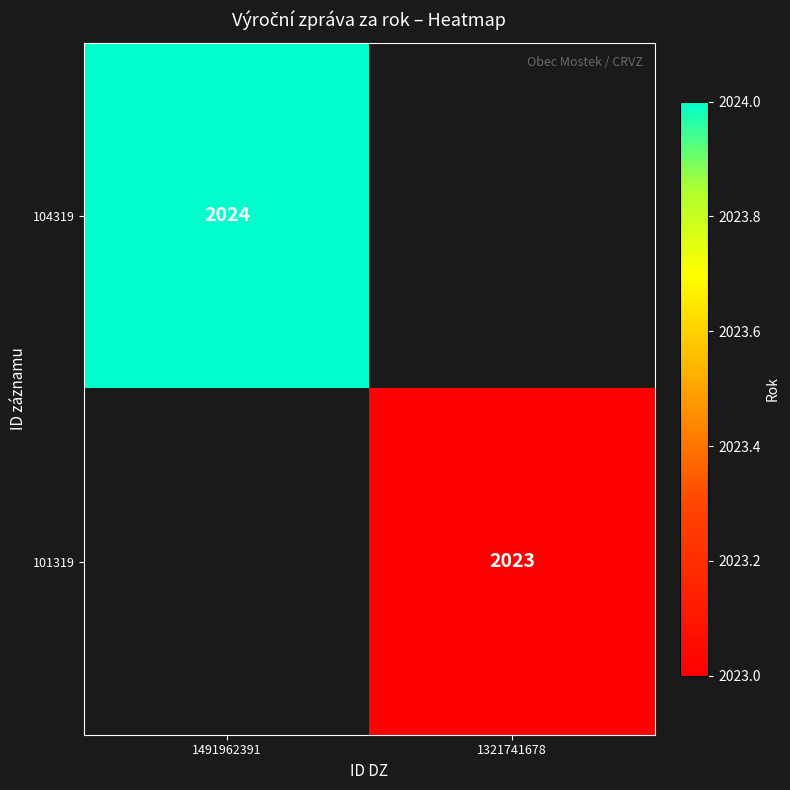

How many data points does each series have?

2